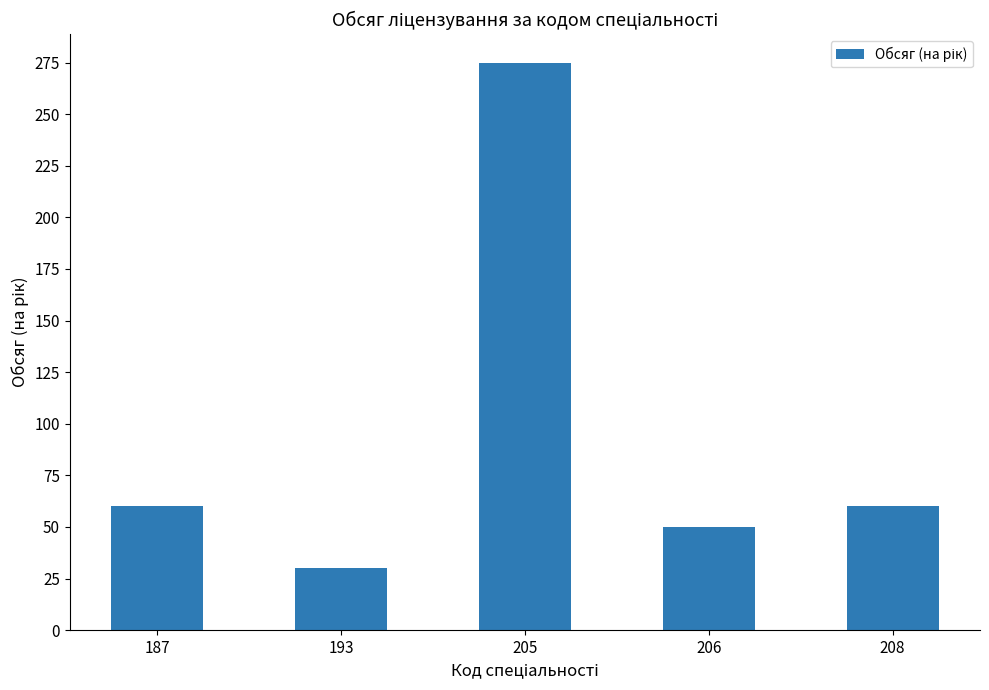

True or false: the data shows 60 at 187.

True